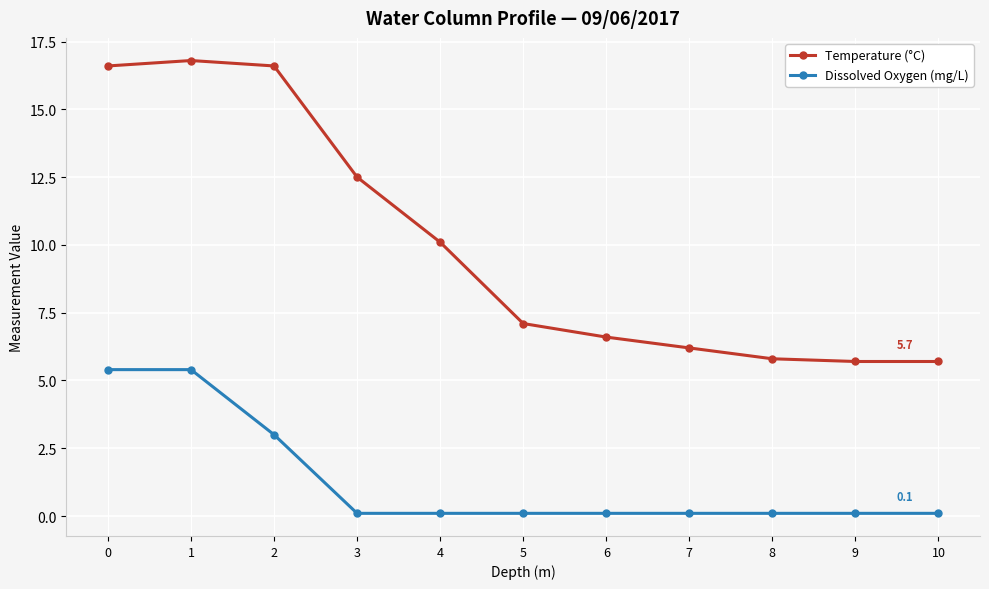

Reading left to right, what are all the values shown in this chart?

Temperature (°C): 0=16.6	1=16.8	2=16.6	3=12.5	4=10.1	5=7.1	6=6.6	7=6.2	8=5.8	9=5.7	10=5.7
Dissolved Oxygen (mg/L): 0=5.4	1=5.4	2=3.0	3=0.1	4=0.1	5=0.1	6=0.1	7=0.1	8=0.1	9=0.1	10=0.1